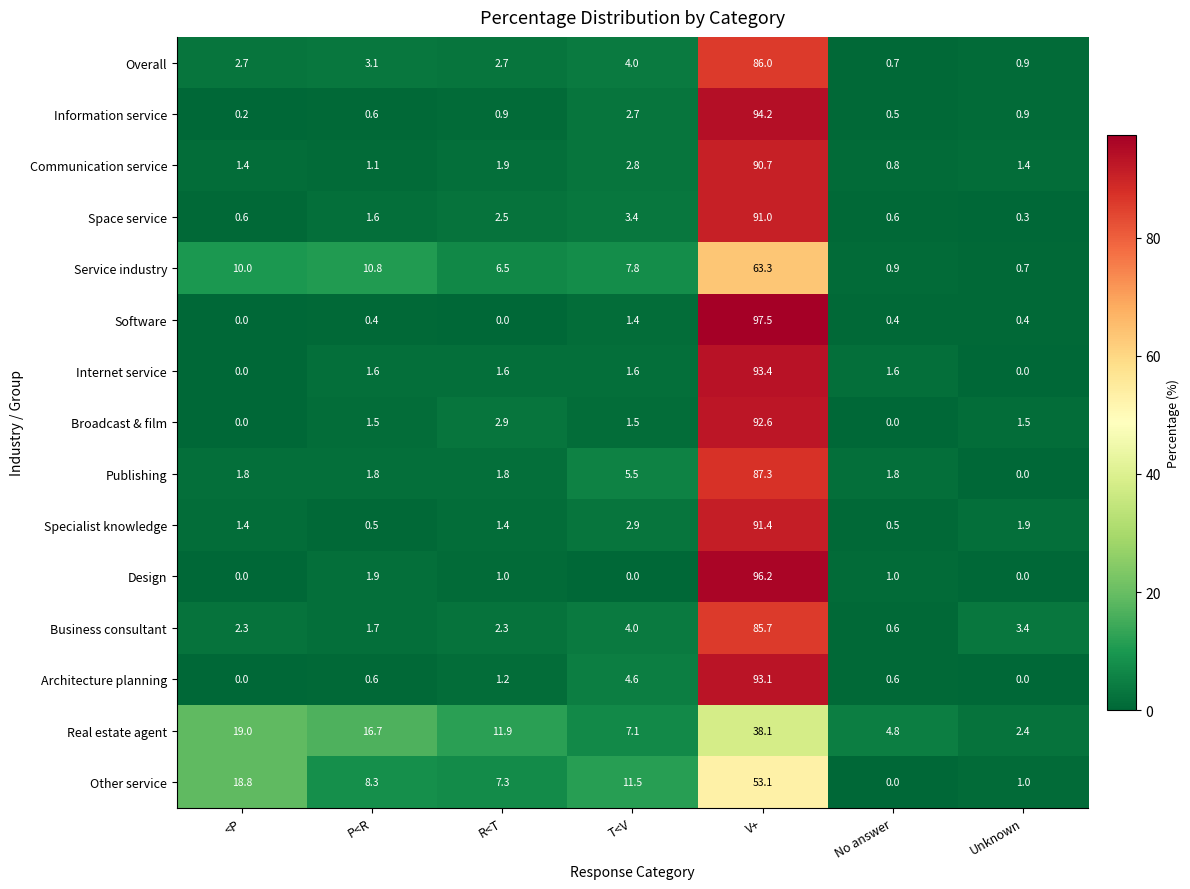

Which label corresponds to the largest value in the chart?

V+